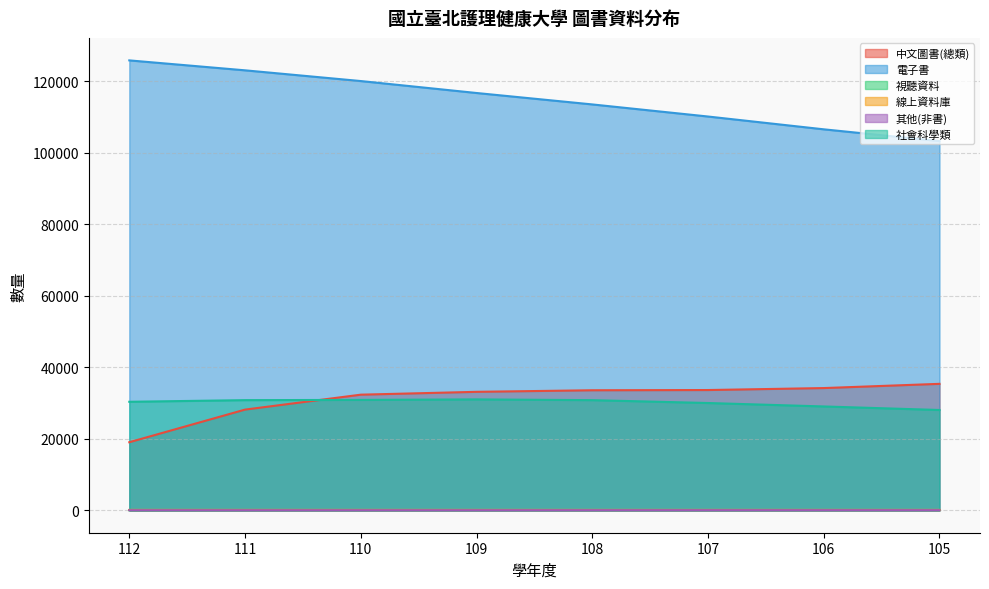

What is the value of the 社會科學類 point at the 3rd from the left?

30863